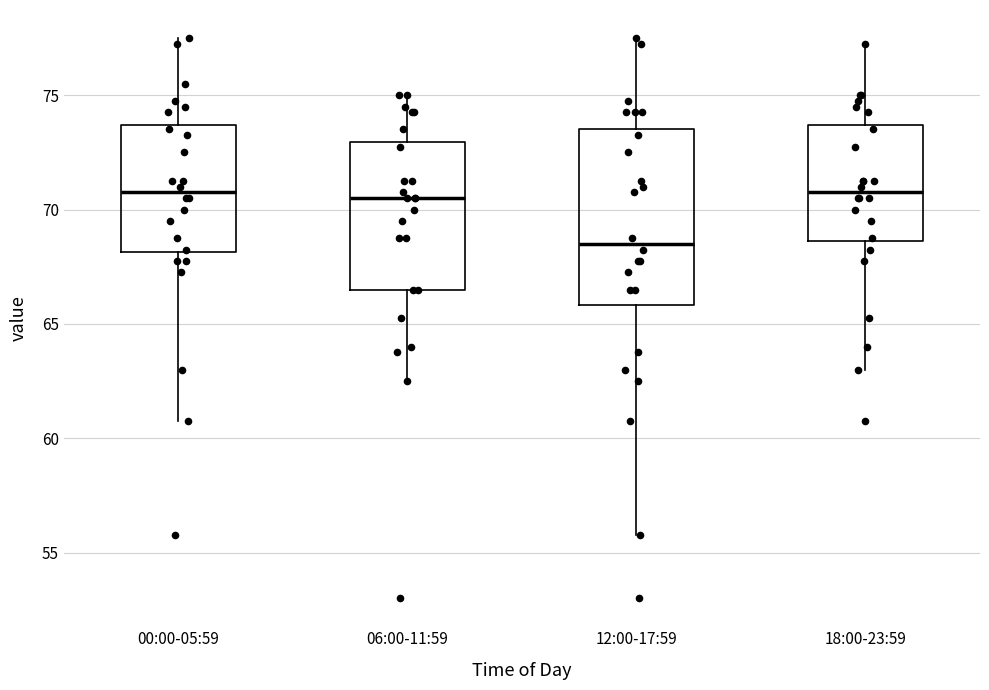

Reading left to right, read every box against the y-axis: the position of its median line, the range the box covers, and the ends of its whiskers. The values are not printed on the chart, so give them approximately, as read against the axis.

00:00-05:59: median 71.0, box 68.0 to 73.5, whiskers 61.0 to 77.5
06:00-11:59: median 70.5, box 66.5 to 73.0, whiskers 62.5 to 75.0
12:00-17:59: median 68.5, box 66.0 to 73.5, whiskers 56.0 to 77.5
18:00-23:59: median 71.0, box 68.5 to 73.5, whiskers 63.0 to 77.5